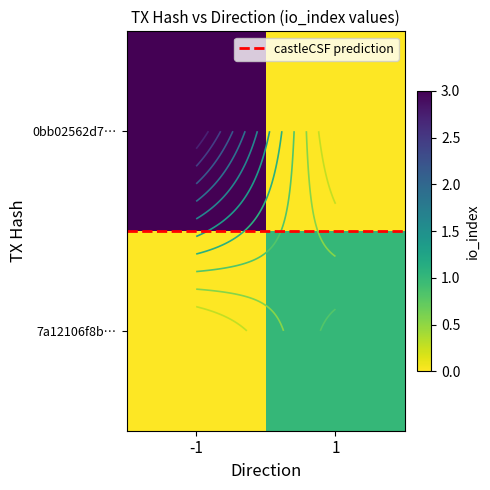

True or false: 0bb02562d7… has a value of -1.8 at 1.

False